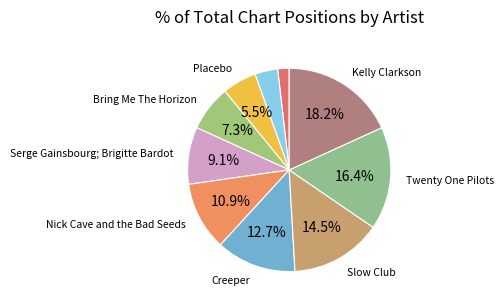

How many slices are in this pie chart?

10